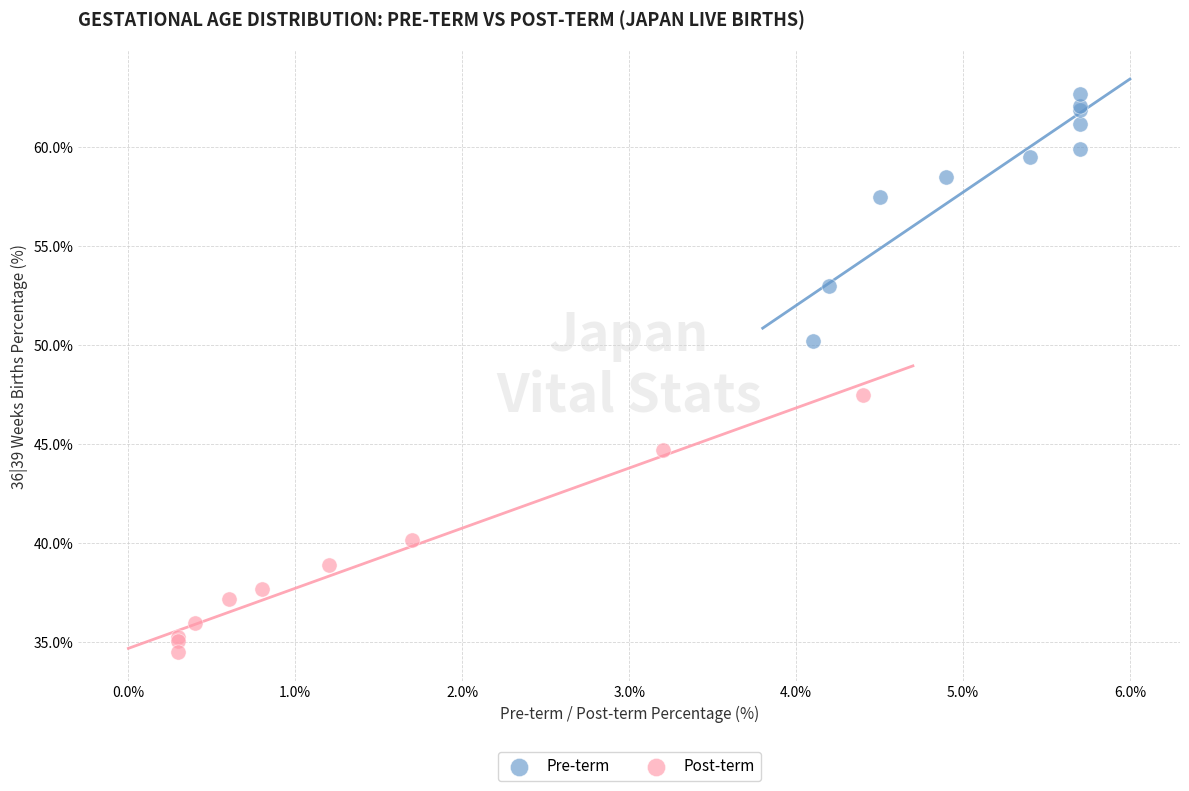

Which series contains the highest Y value?

Pre-term